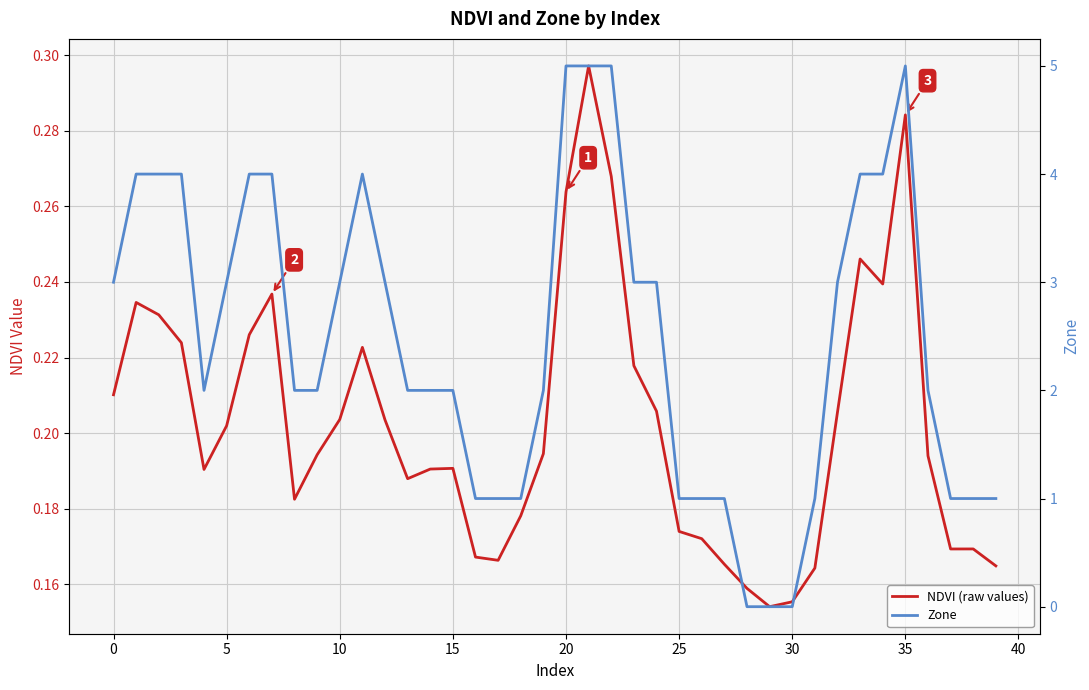

Between 15 and 15, which series saw the biggest shift?

NDVI (raw values)